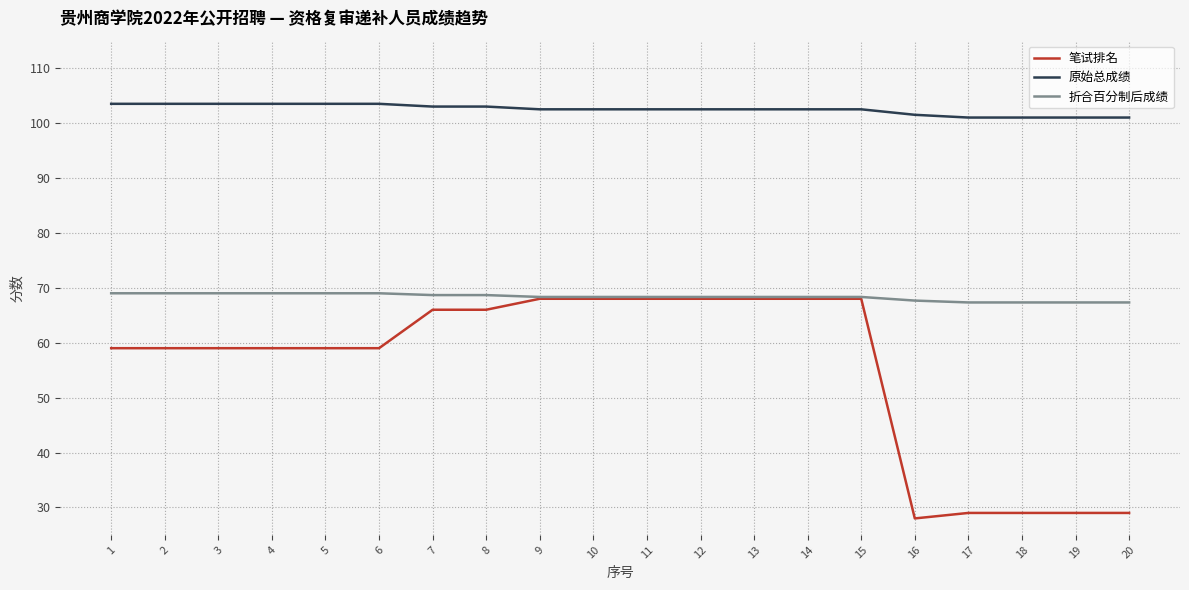

What is the lowest value of the 笔试排名 series?

28.0